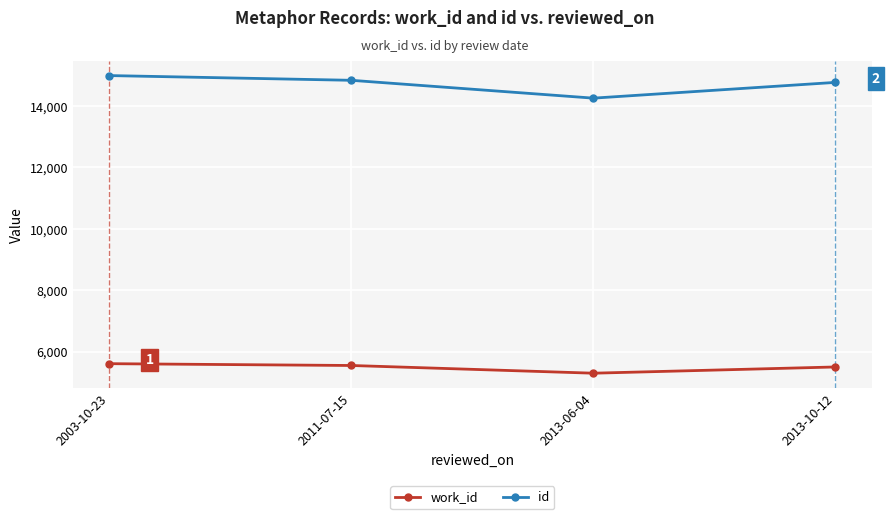

True or false: work_id and id intersect in this chart.

False